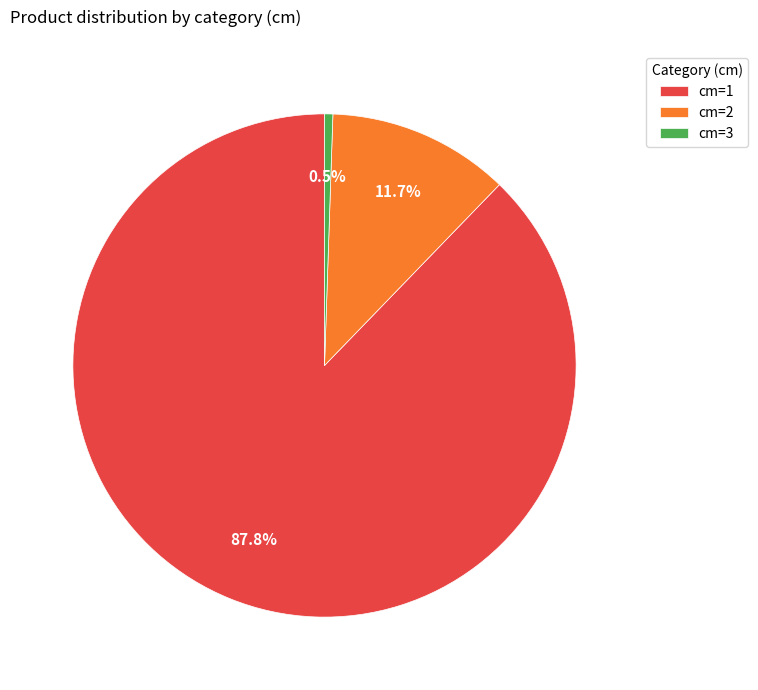

To the nearest percent, what is the difference between the largest and smallest slice percentages?

87%